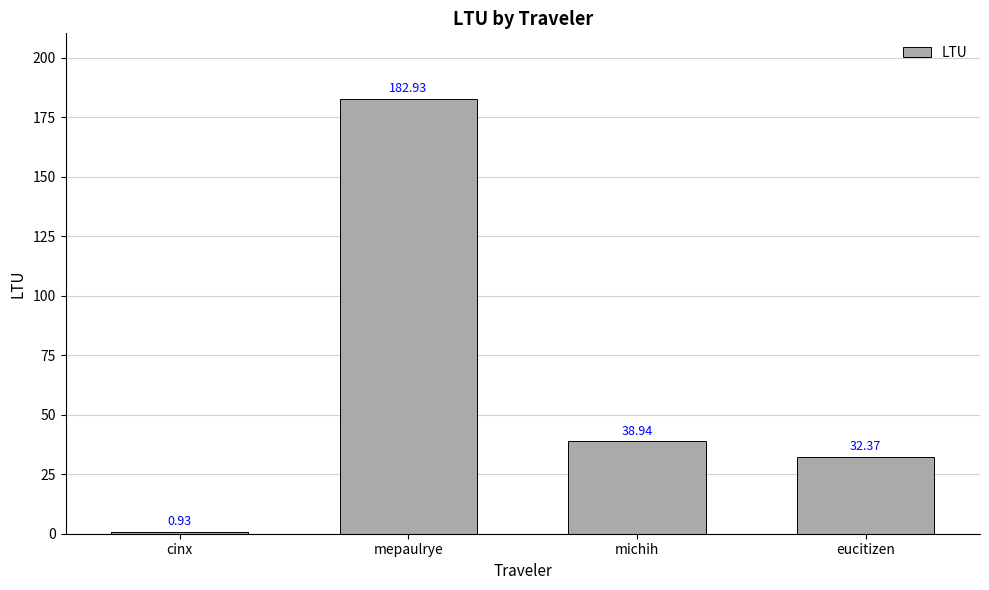

What is the sum of all values?

255.2